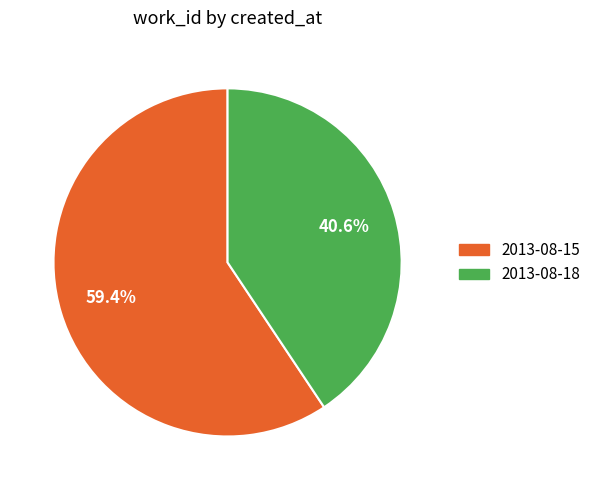

To the nearest percent, what portion does 2013-08-18 represent?

41%